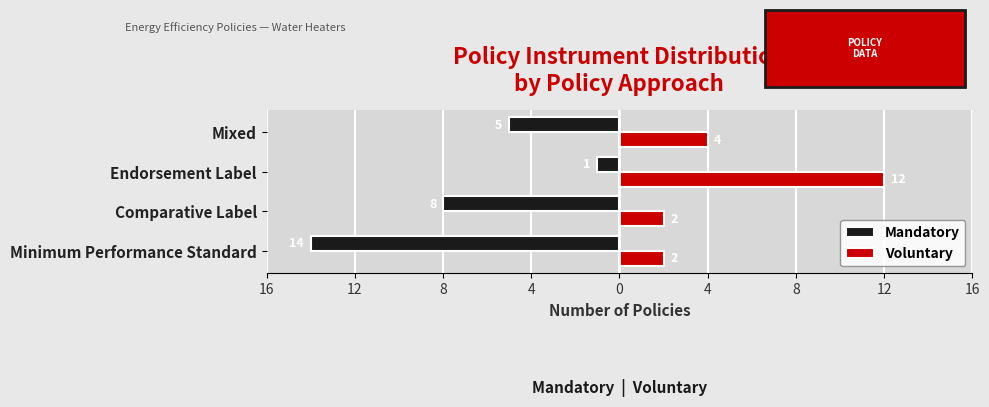

What are all the series names shown in the legend?

Mandatory, Voluntary